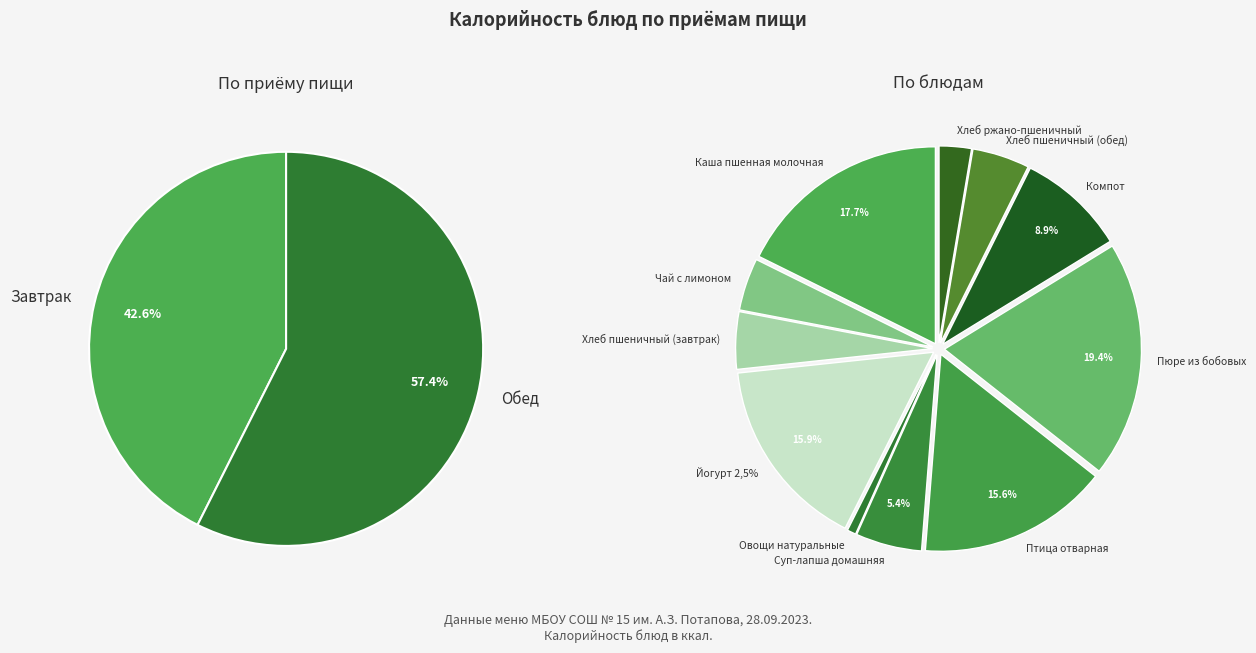

Which slice is the largest?

Пюре из бобовых